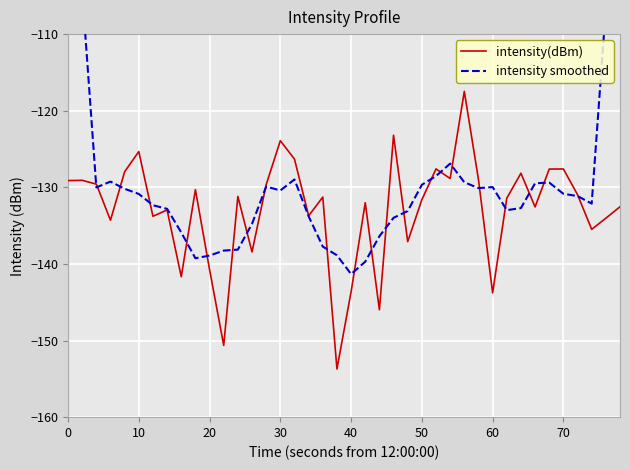

What is the difference between the second highest and second lowest values in the intensity smoothed series?

59.3